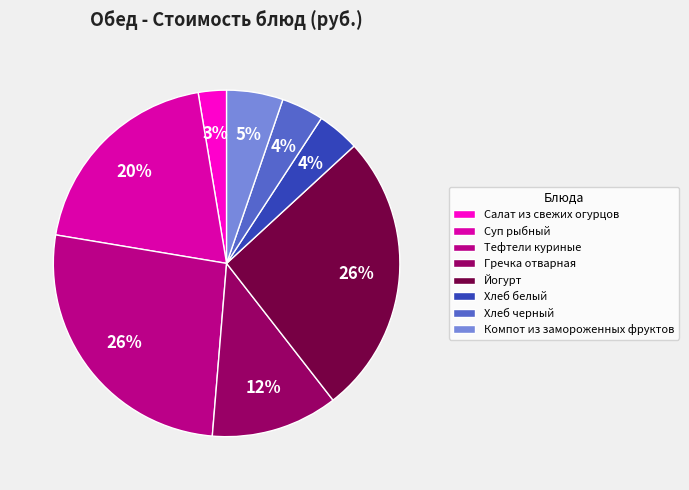

To the nearest percent, what is the average slice percentage?

12%